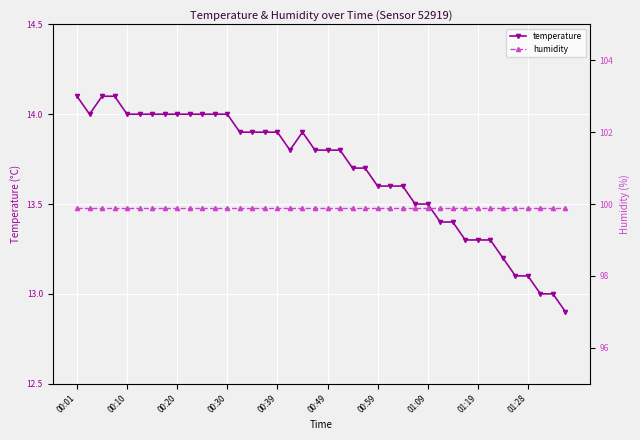

The value of temperature at 00:59 is 20.3. True or false?

False